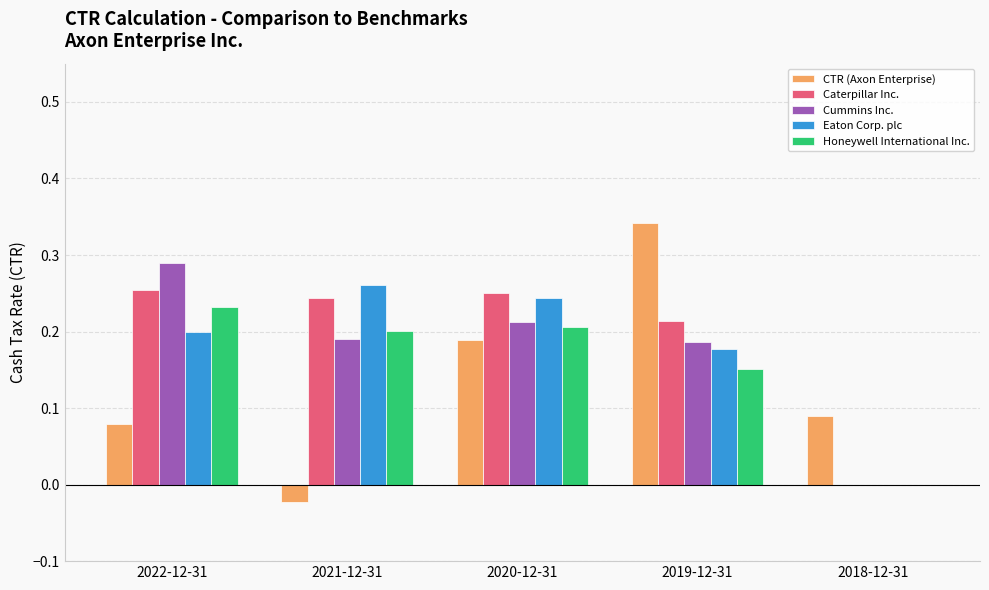

Is it true that Caterpillar Inc. equals -0.1 at 2018-12-31?

False